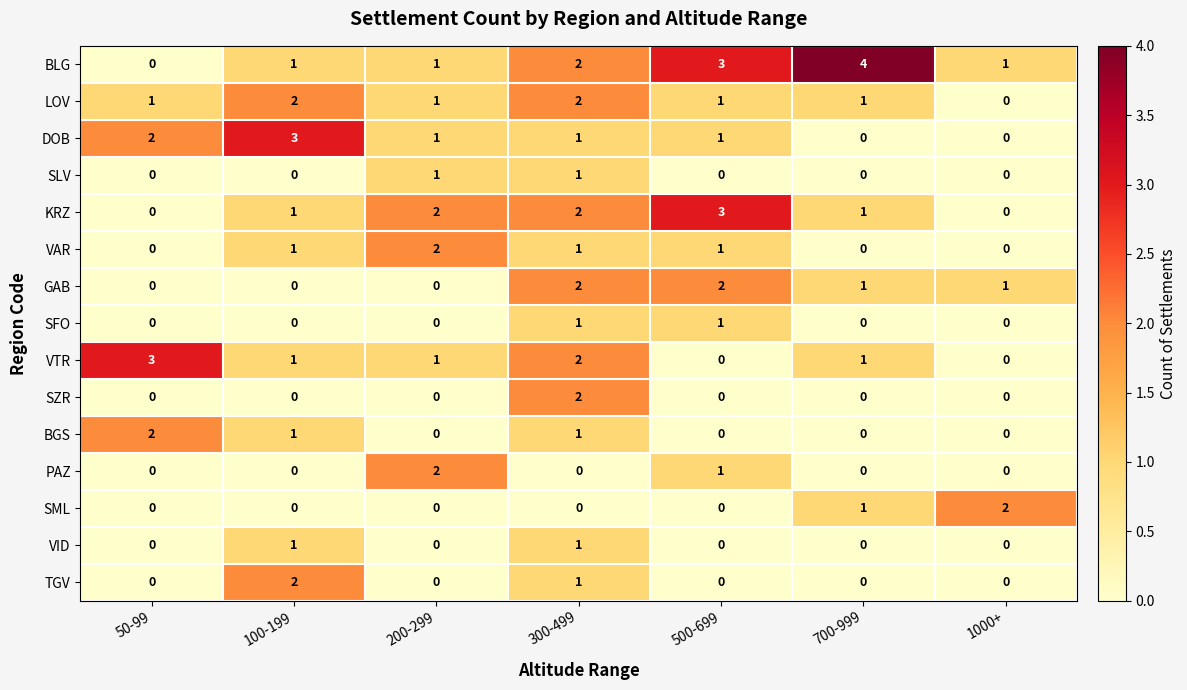

How many BLG values are between 1 and 3?

5